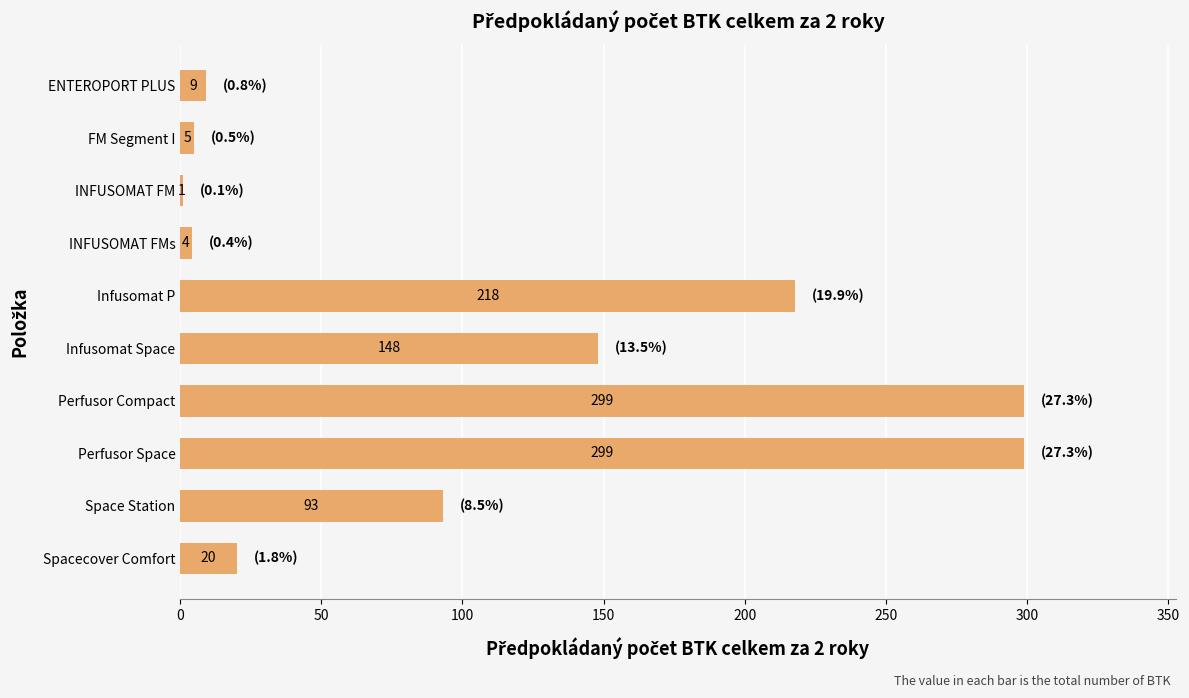

How many series are shown in this chart?

1